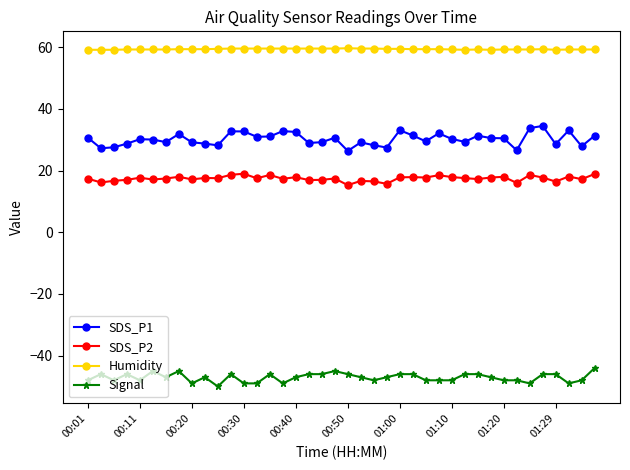

Rank the series by their maximum value, from highest to lowest.

Humidity, SDS_P1, SDS_P2, Signal